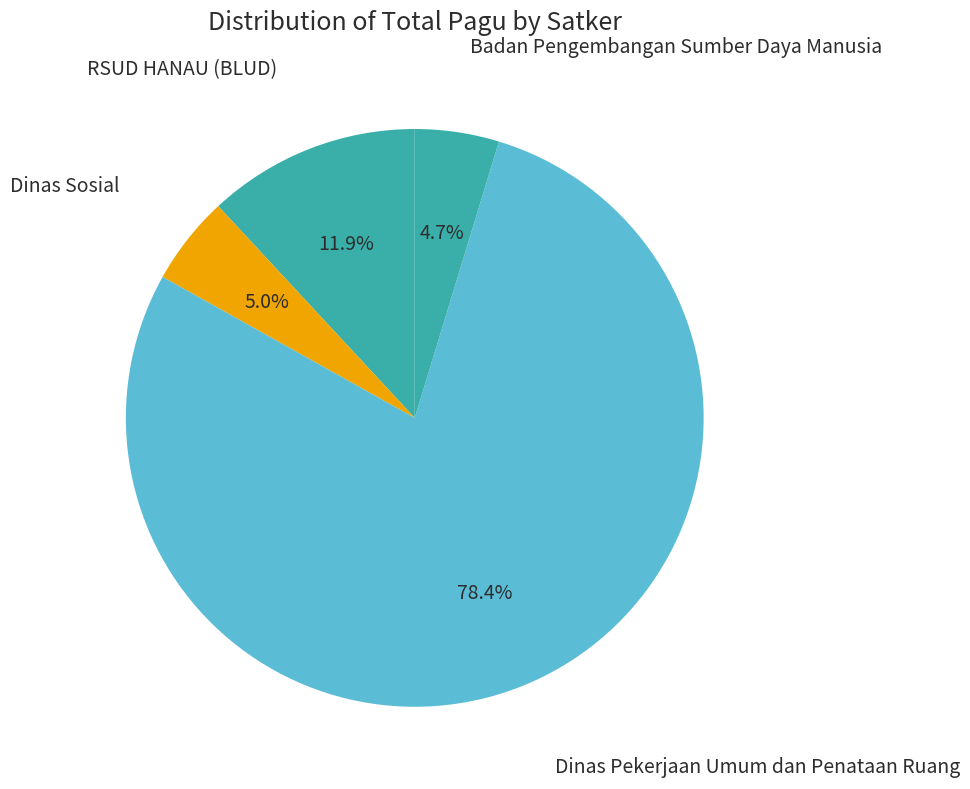

Which category has the biggest portion of the pie?

Dinas Pekerjaan Umum dan Penataan Ruang